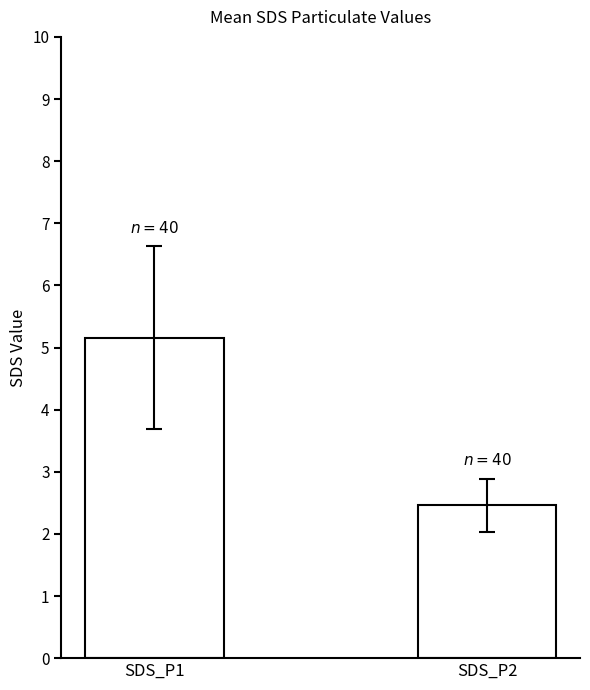

The value at SDS_P2 is 2.5. True or false?

True